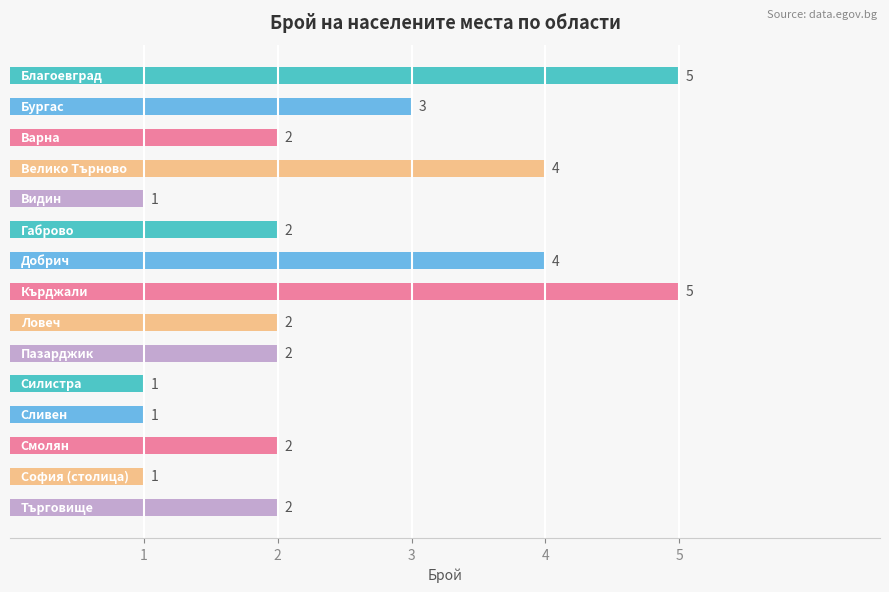

What is the difference between the second highest and minimum values?

4